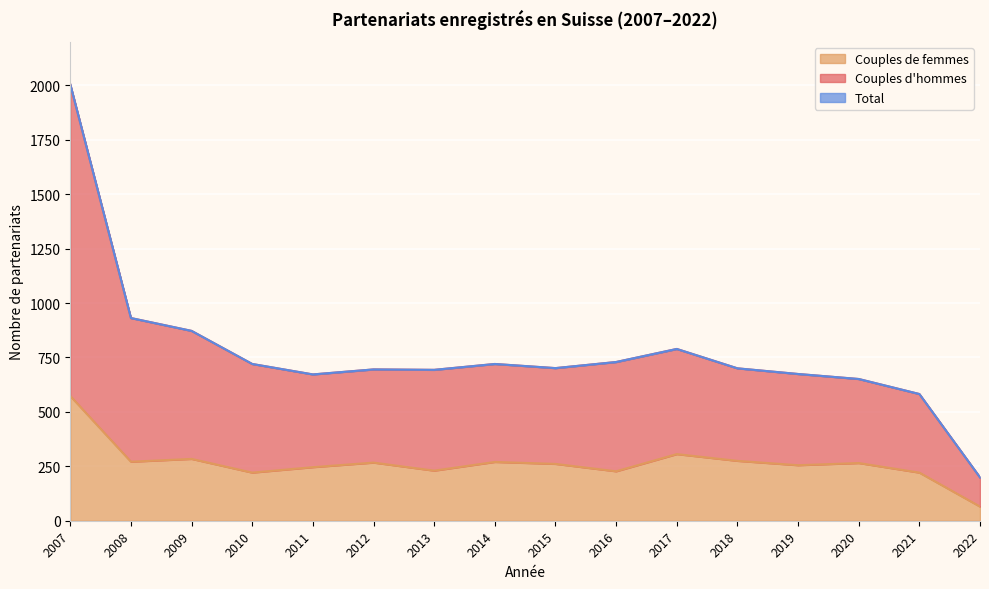

Where does the Couples d'hommes series first go above 701?

2007